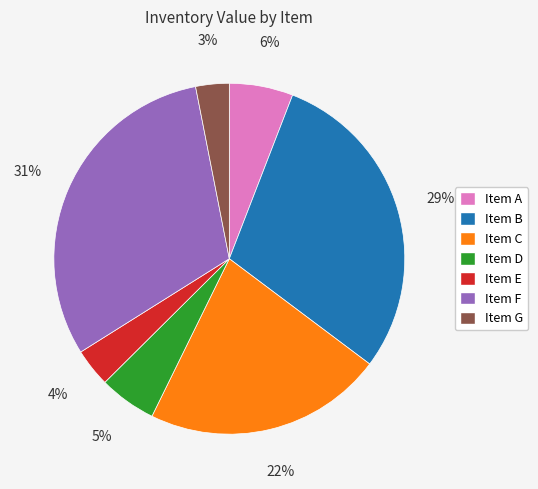

True or false: Item A accounts for 6% of the total.

True